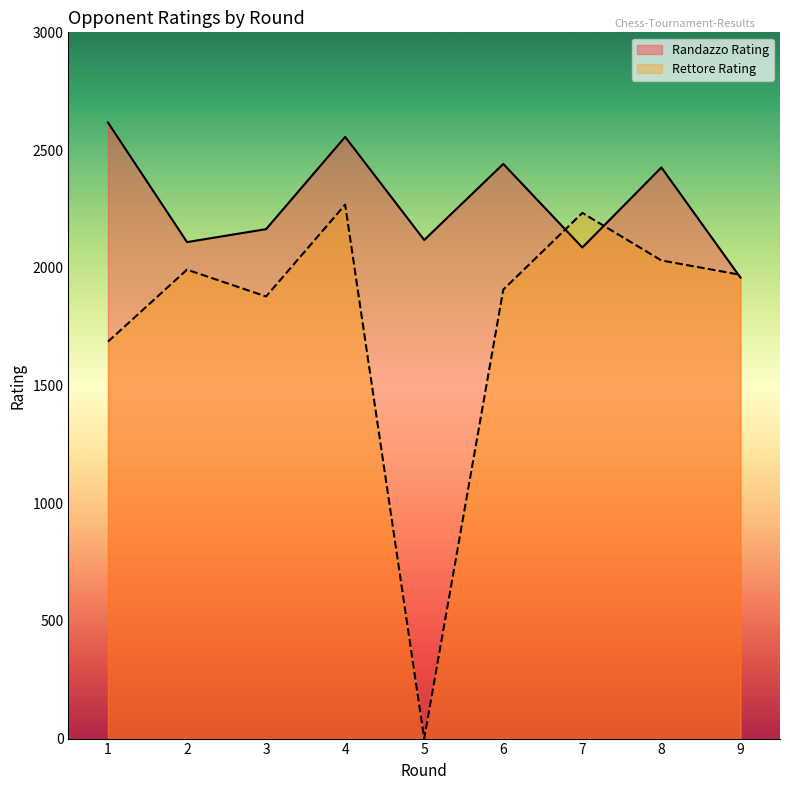

What is the minimum value for Randazzo Rating?

1958